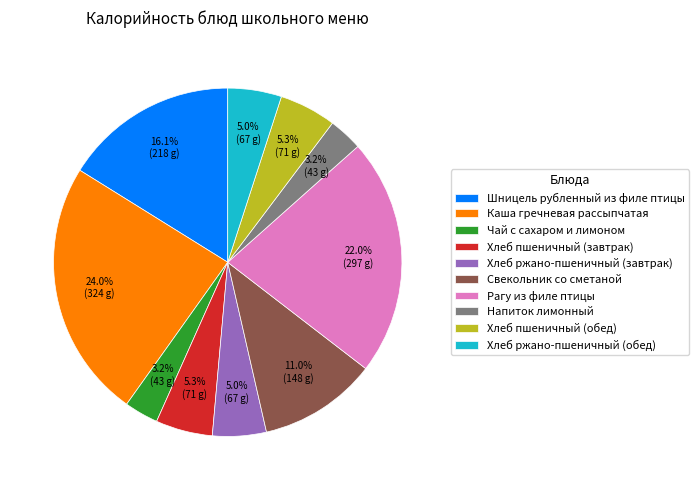

Which has a higher value, Рагу из филе птицы or Напиток лимонный?

Рагу из филе птицы